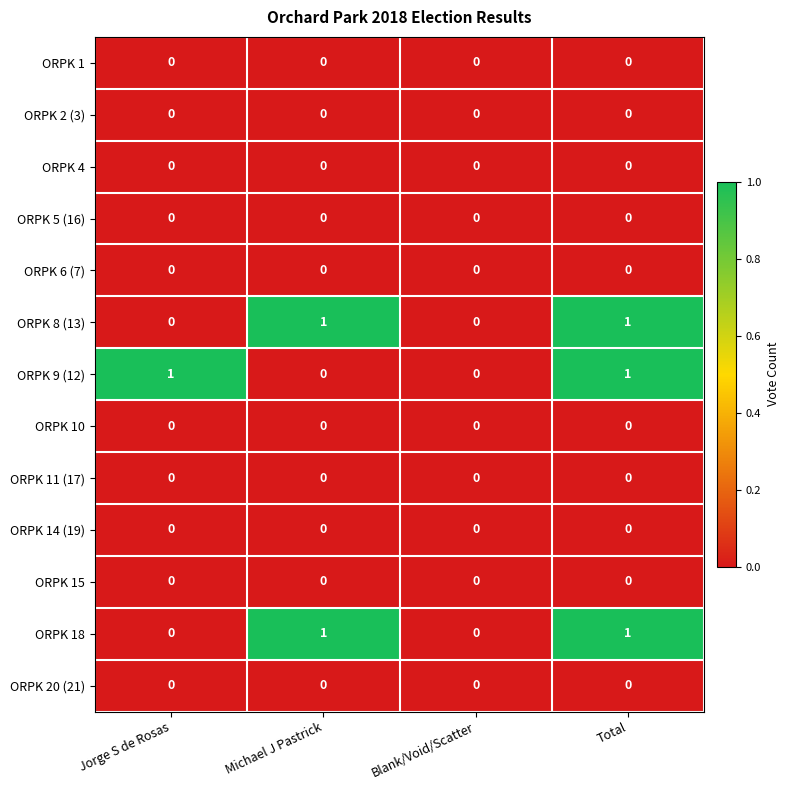

Is it true that ORPK 10 equals 0 at Blank/Void/Scatter?

True